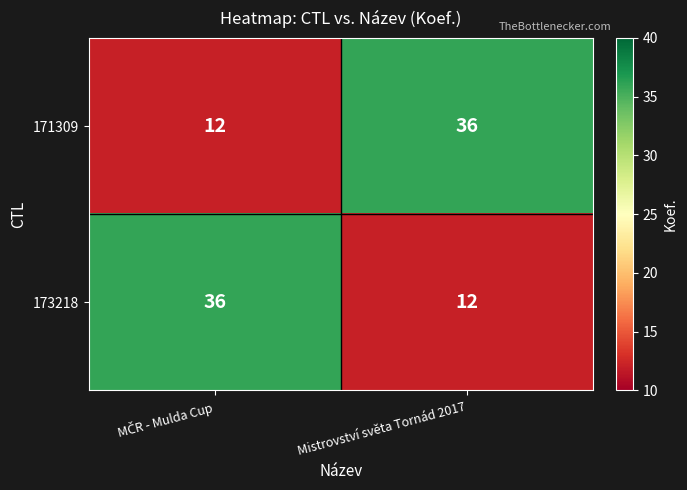

What is the greatest value displayed?

36